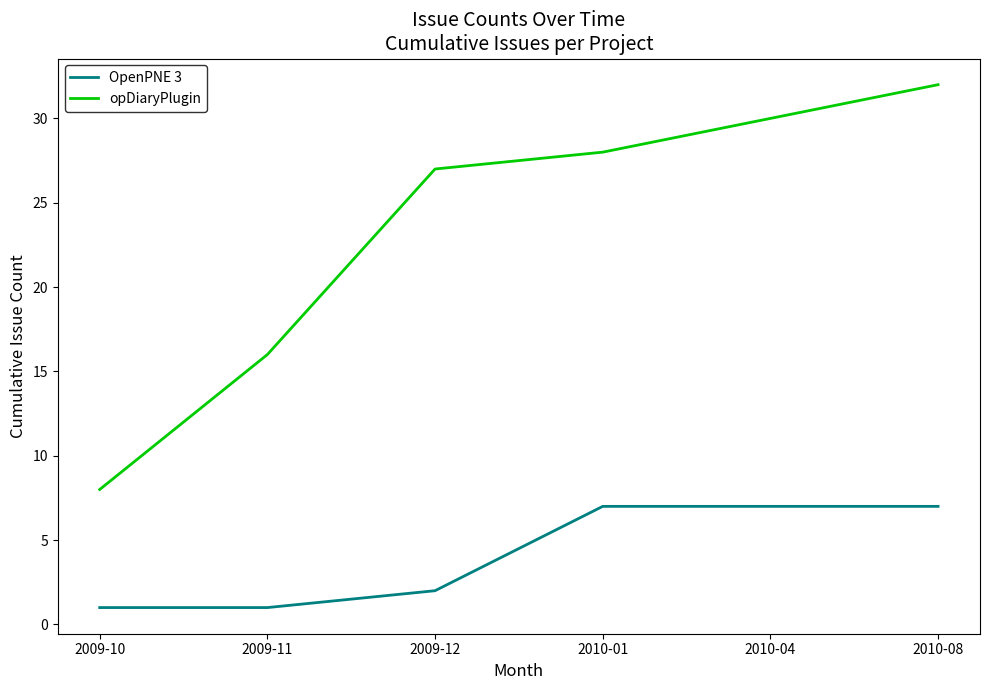

Reading left to right, what are all the values shown in this chart?

OpenPNE 3: 2009-10=1	2009-11=1	2009-12=2	2010-01=7	2010-04=7	2010-08=7
opDiaryPlugin: 2009-10=8	2009-11=16	2009-12=27	2010-01=28	2010-04=30	2010-08=32